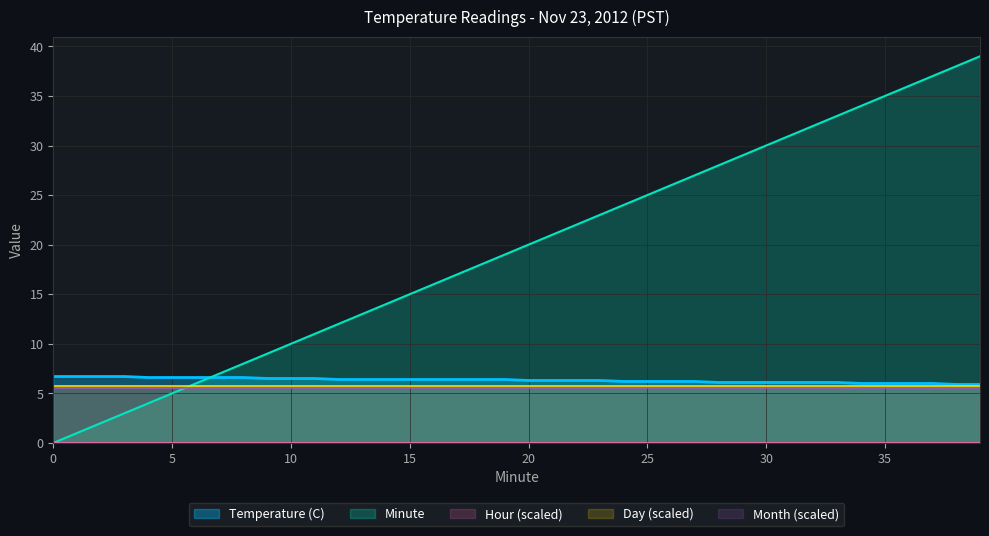

What is the difference between the highest and lowest values at 33?

33.0